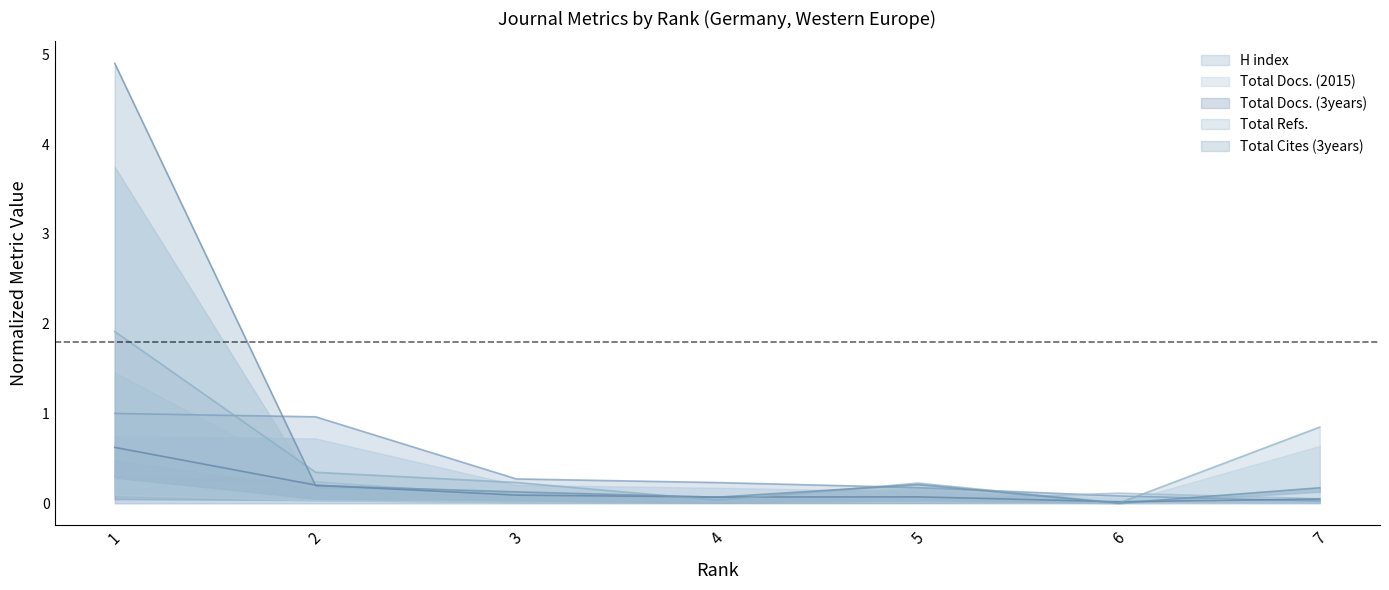

Is it true that H index equals 1.0 at 2?

True